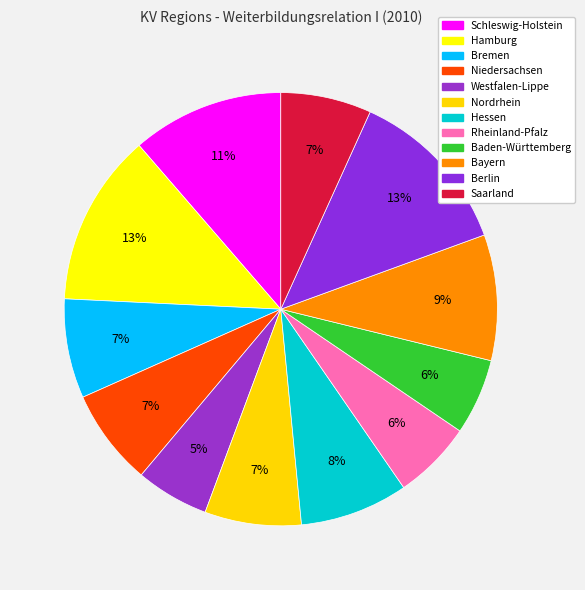

Which category has the biggest portion of the pie?

Hamburg